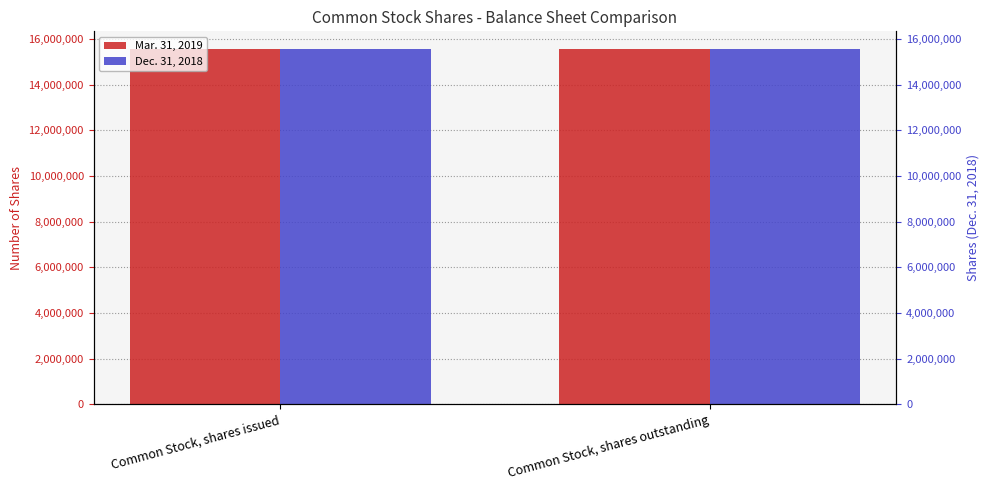

At which category is the sum across all series the highest?

Common Stock, shares issued